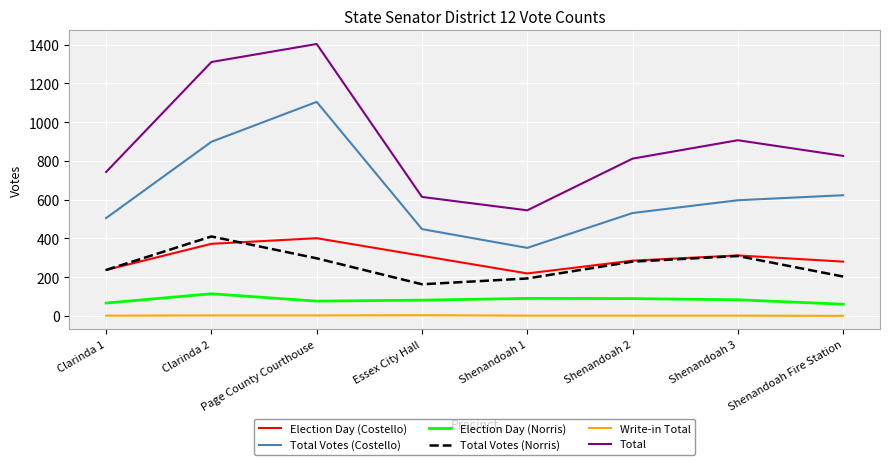

At which label is Total closest to 974?

Shenandoah 3